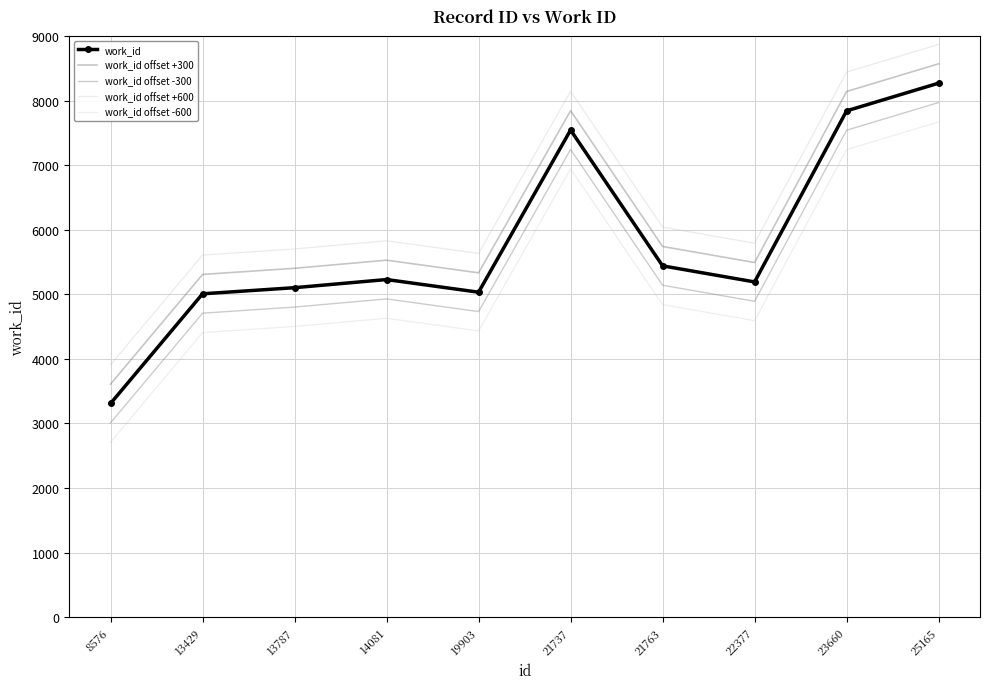

Rank the series by their average value, from highest to lowest.

work_id offset +600, work_id offset +300, work_id, work_id offset -300, work_id offset -600